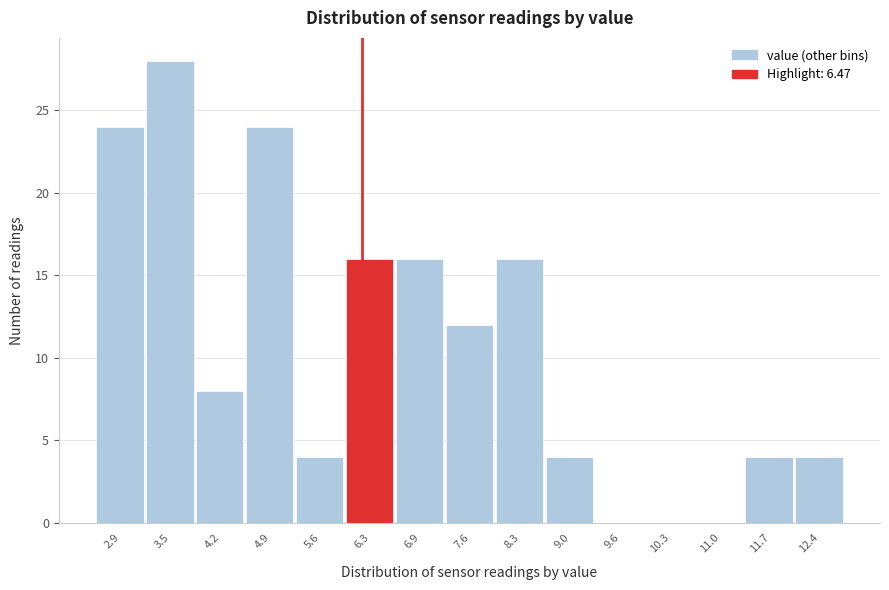

Reading left to right, list all the values displayed in this chart.

2.9=24	3.5=28	4.2=8	4.9=24	5.6=4	6.3=16	6.9=16	7.6=12	8.3=16	9.0=4	9.6=0	10.3=0	11.0=0	11.7=4	12.4=4